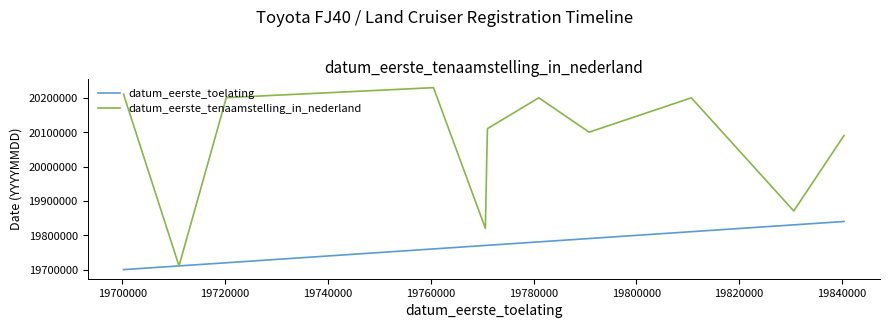

Which series has the widest spread of values?

datum_eerste_tenaamstelling_in_nederland